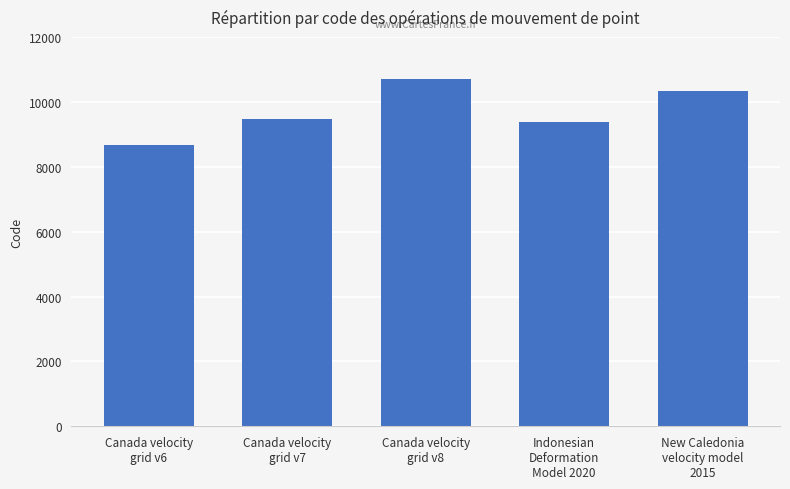

Reading left to right, what are all the values shown in this chart?

Canada velocity
grid v6=8676	Canada velocity
grid v7=9483	Canada velocity
grid v8=10707	Indonesian
Deformation
Model 2020=9375	New Caledonia
velocity model
2015=10323